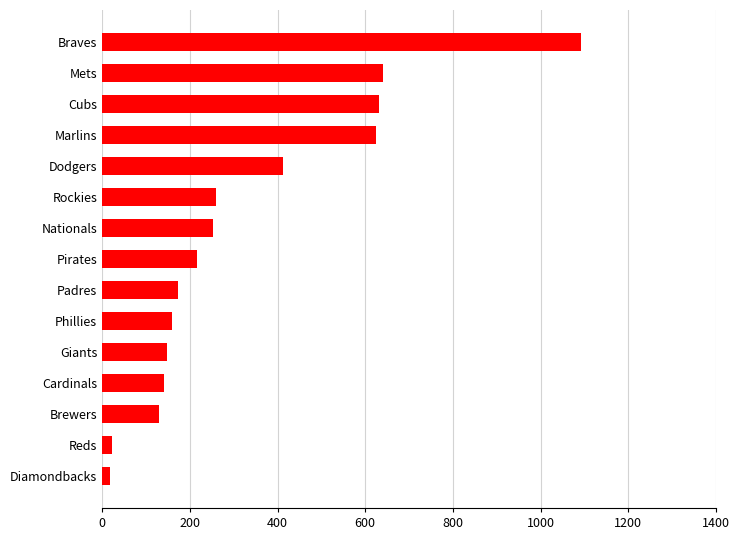

True or false: the data shows 197 at Cardinals.

False